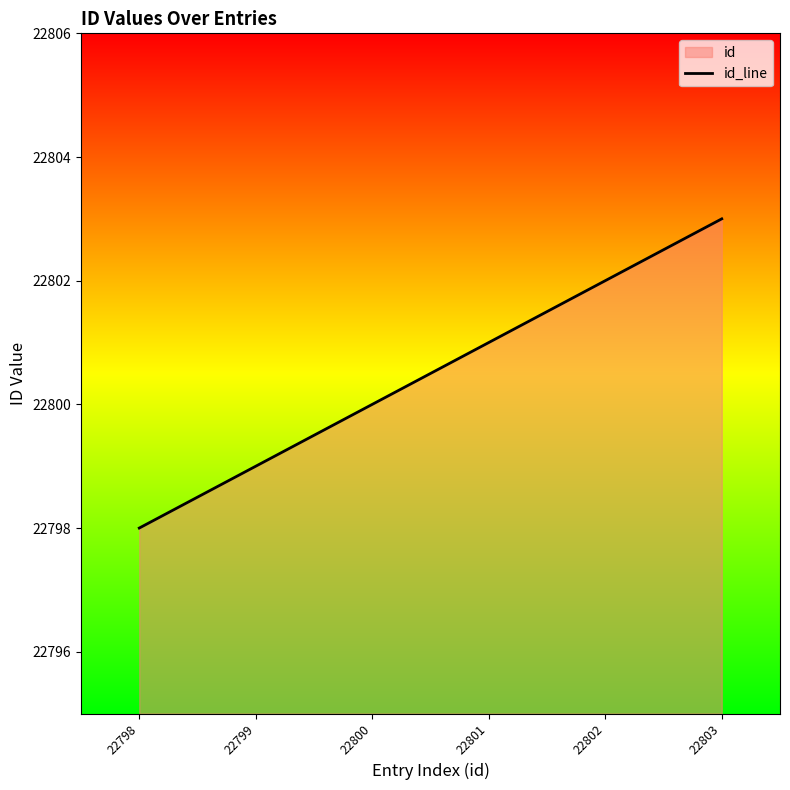

What is the change in value from 22800 to 22801?

+1